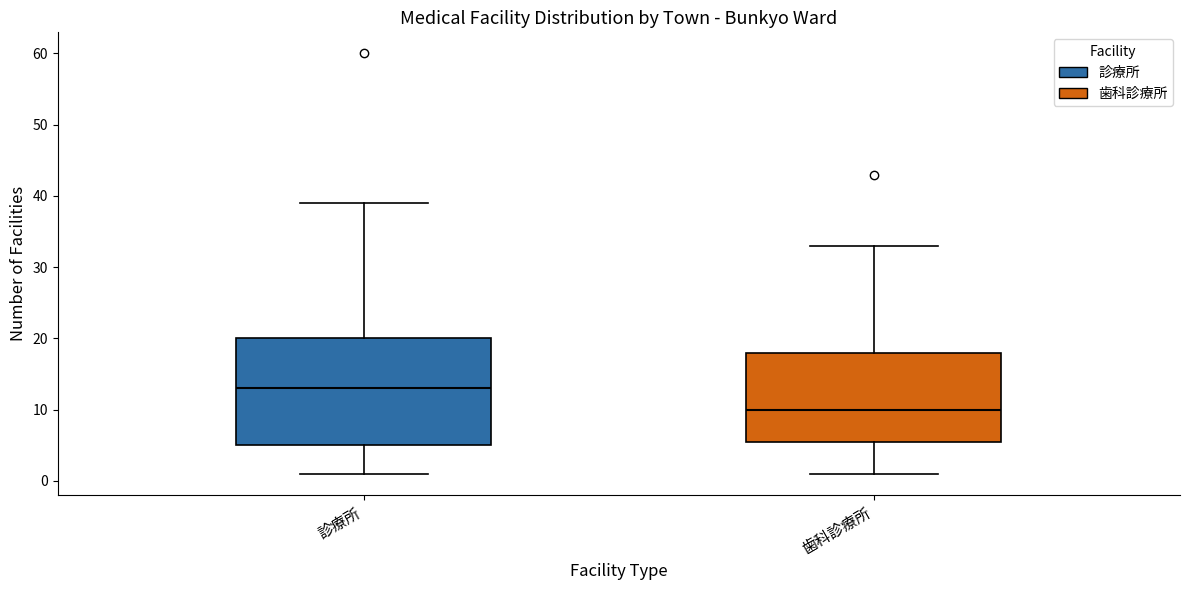

Where does the upper whisker of the box for 診療所 end on the y-axis? The values are not printed on the chart, so give them approximately, as read against the axis.

39